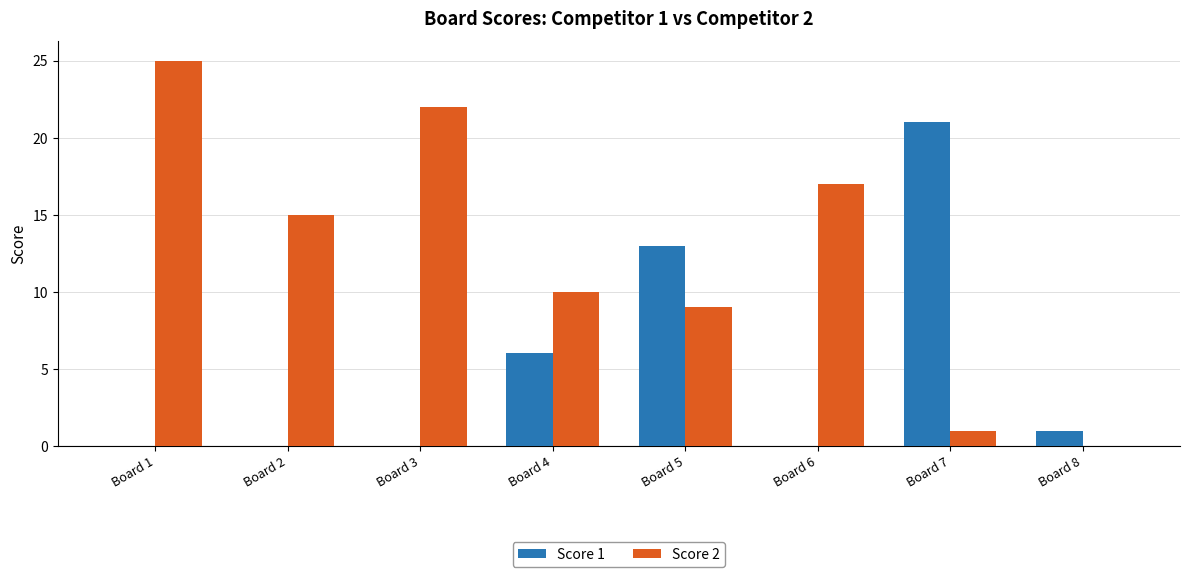

What is the average value of the Score 2 series?

12